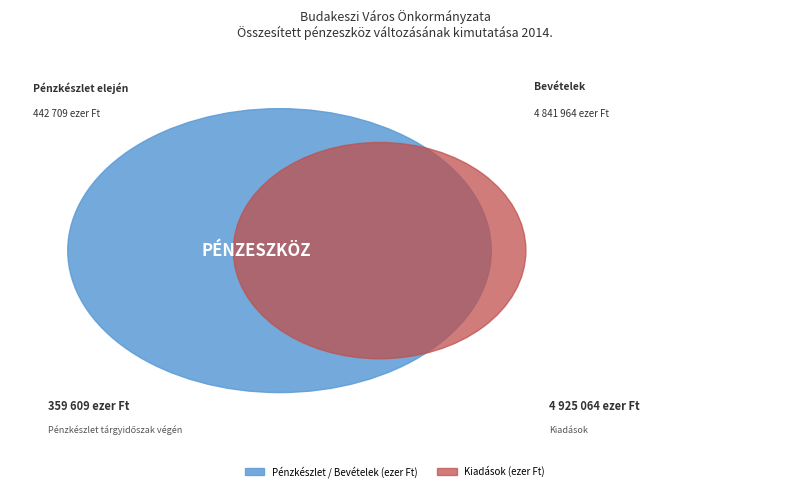

Is it true that Kiadások is 55% of the pie?

False